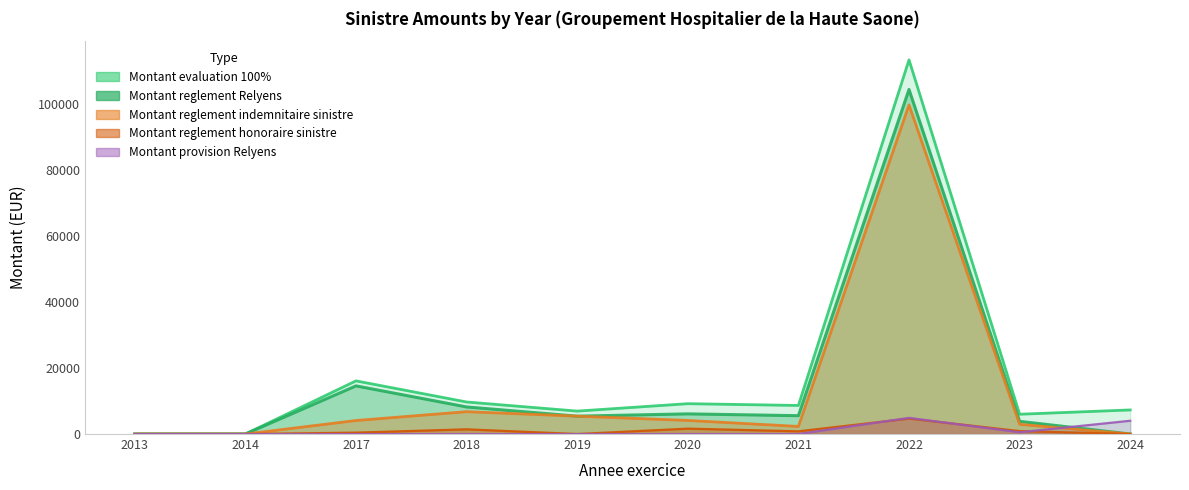

What is the average value of the Montant reglement honoraire sinistre series?

988.0